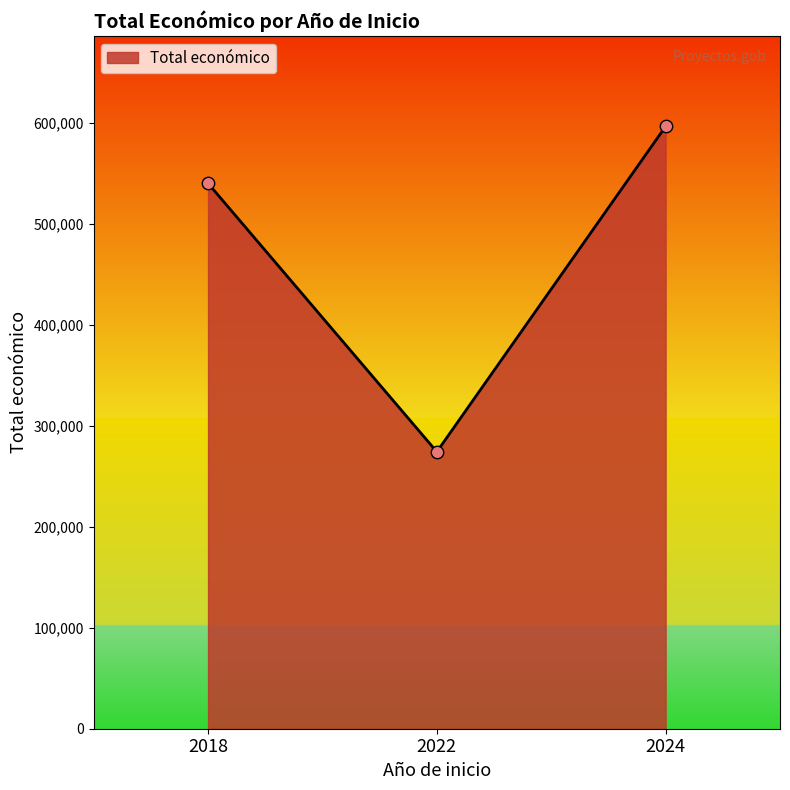

Between 2018 and 2024, which is larger?

2024